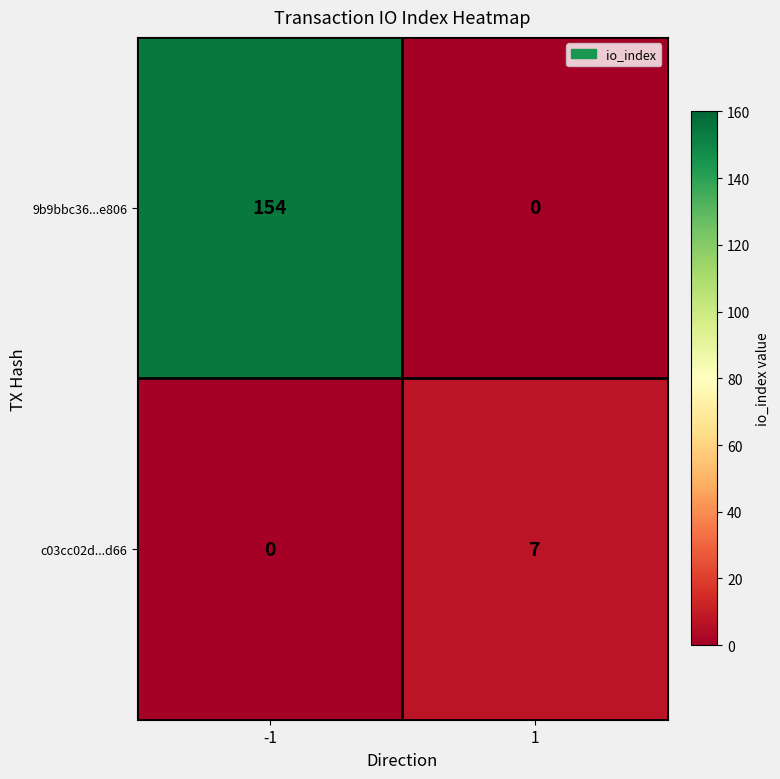

What is the difference between the c03cc02d...d66 values at -1 and 1?

7